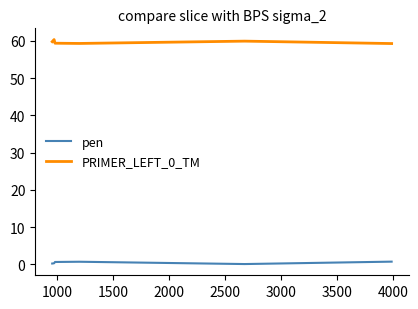

True or false: pen and PRIMER_LEFT_0_TM intersect in this chart.

False